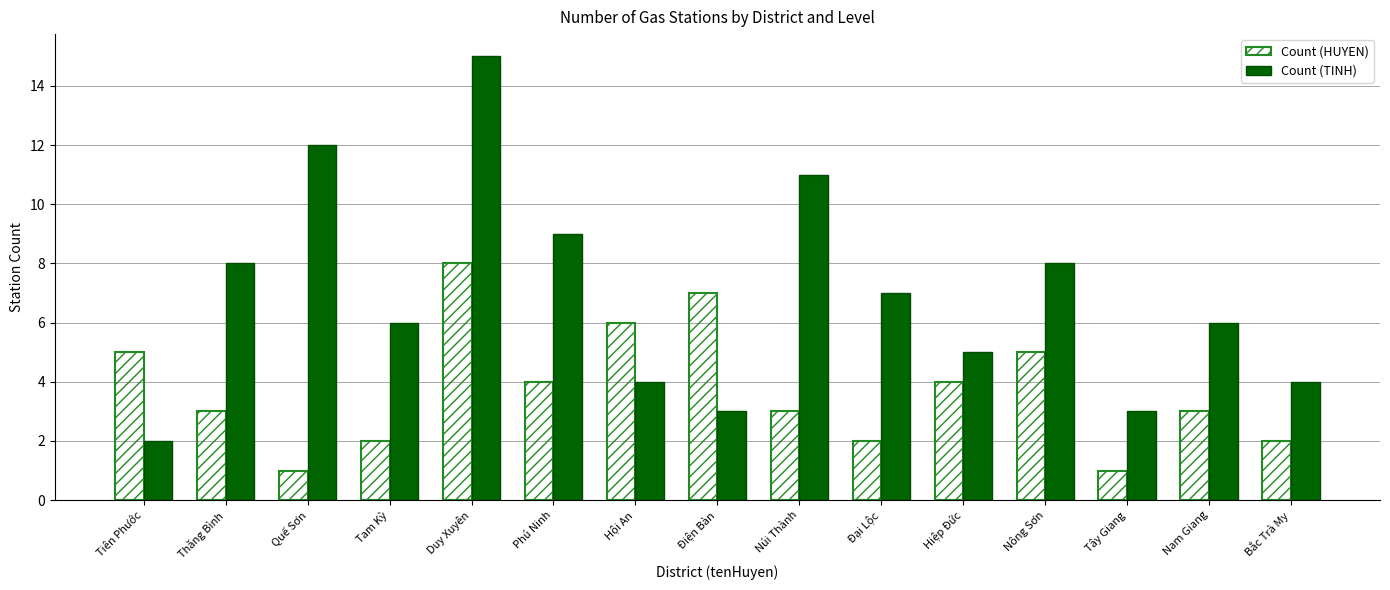

Are the bars horizontal?

No